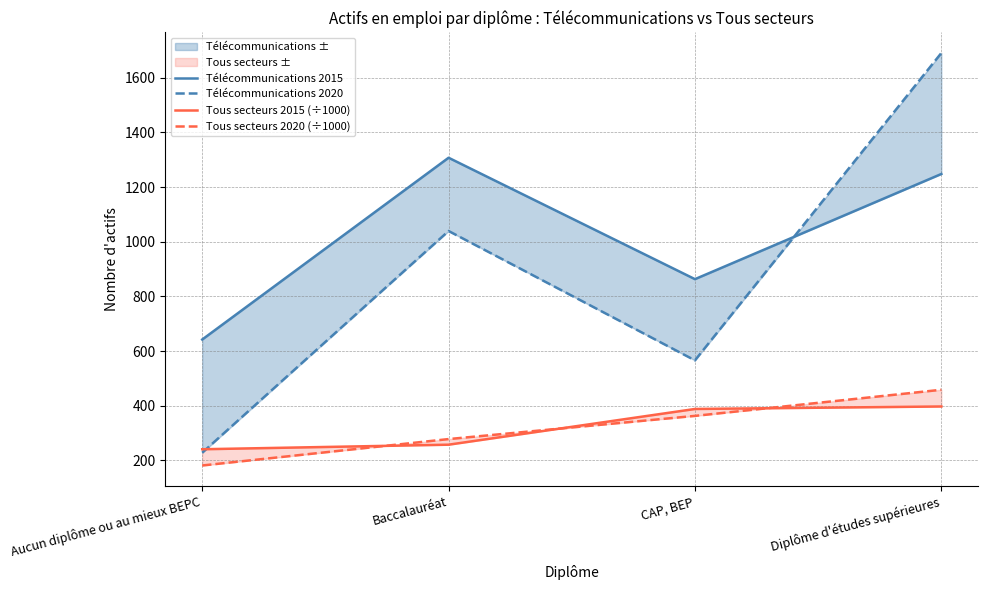

True or false: Tous secteurs 2015 (÷1000) and Télécommunications 2020 cross at least once.

True